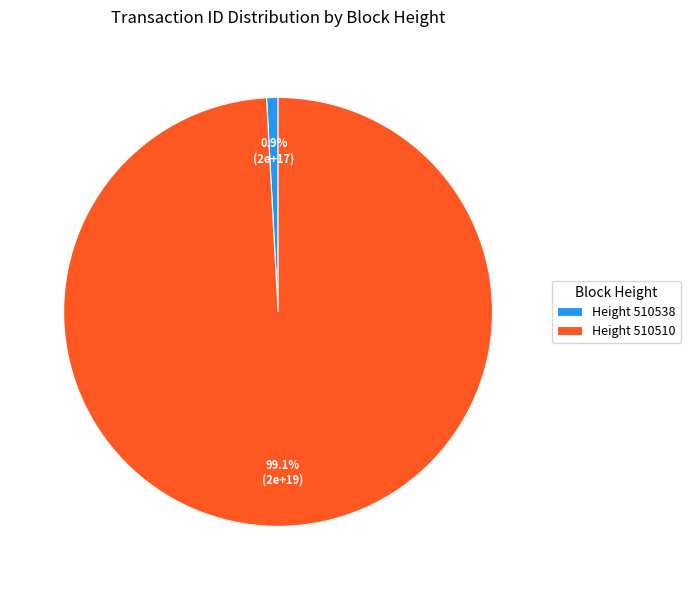

What is the smallest slice in the pie chart?

Height 510538